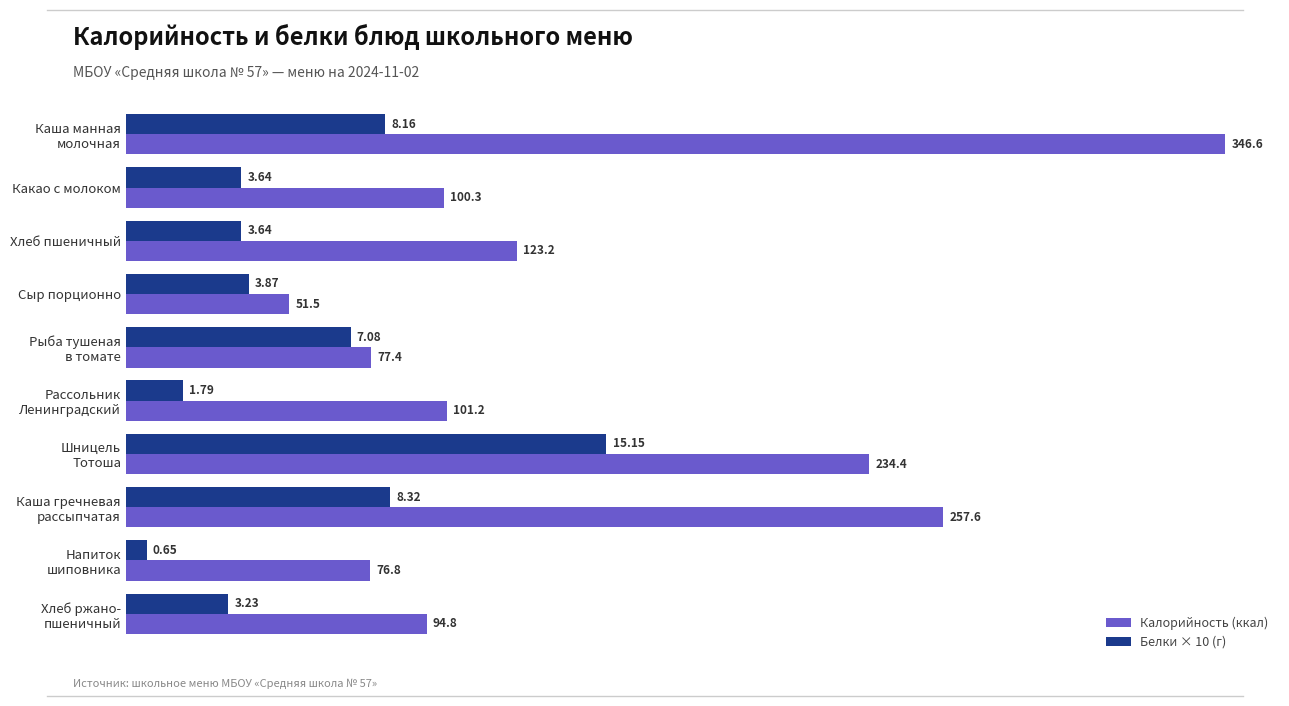

What is the total value across all series at Хлеб пшеничный?

159.6